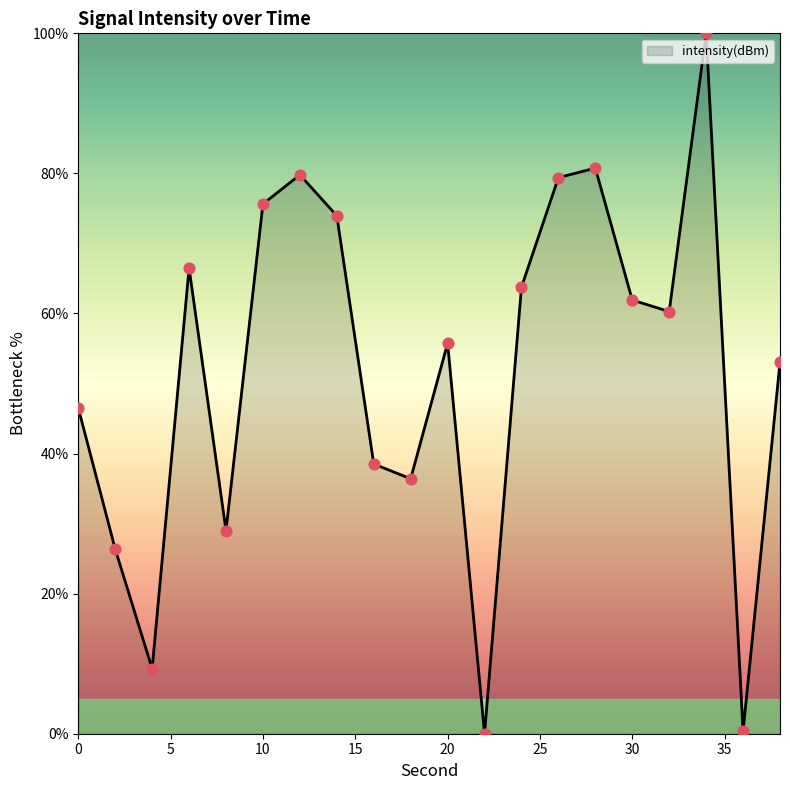

What is the difference between the maximum and minimum values?

100.0